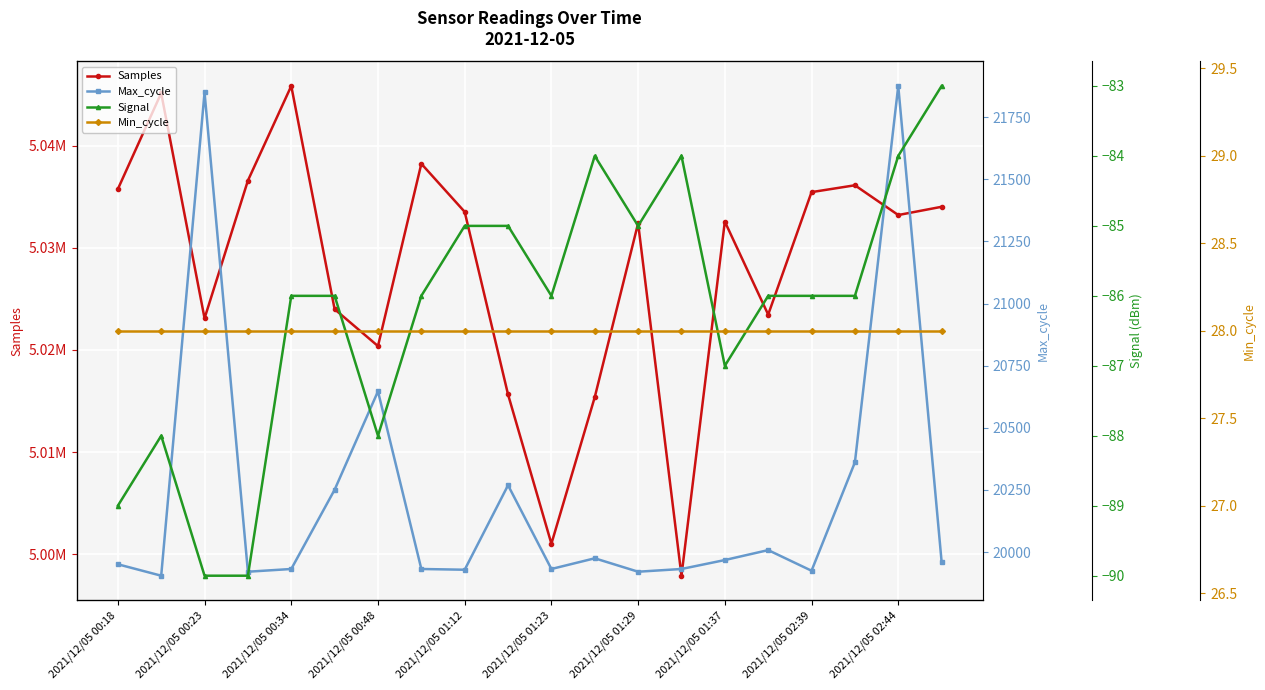

Which category has the lowest value in the Samples series?

13